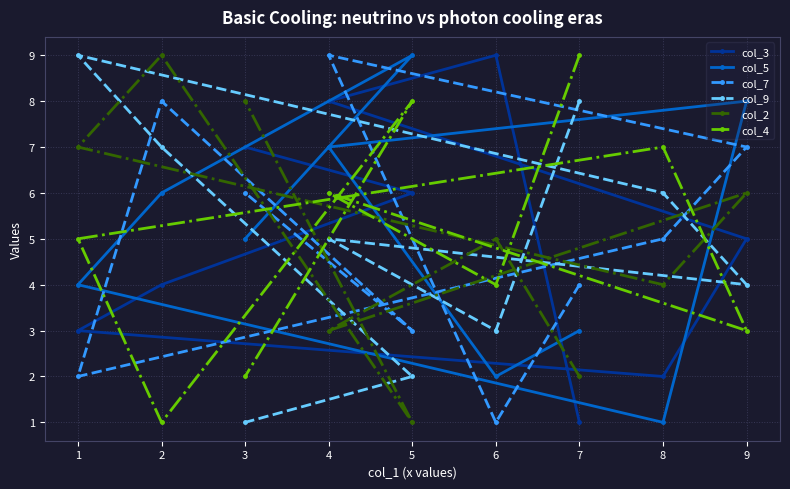

How many times do col_7 and col_2 cross each other?

5